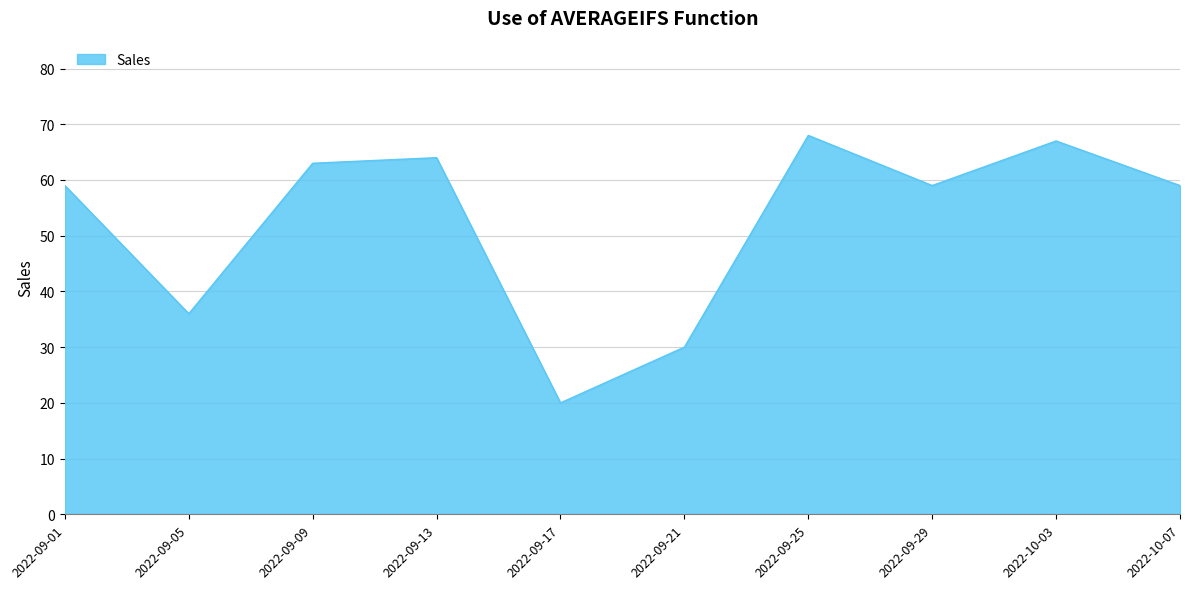

The value at 2022-09-29 is 59. True or false?

True